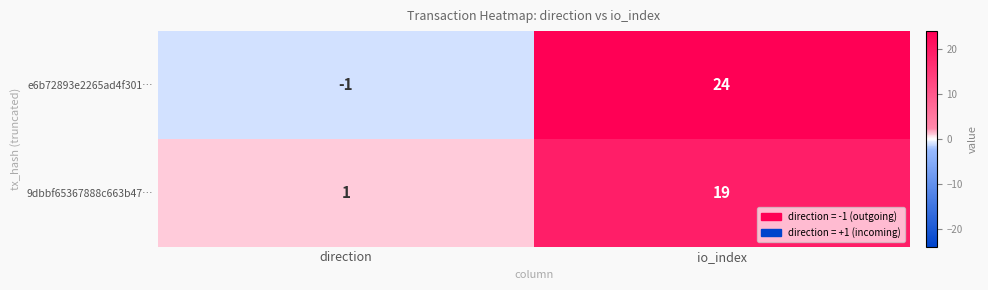

Where is e6b72893e2265ad4f301… nearest to the value 11?

direction